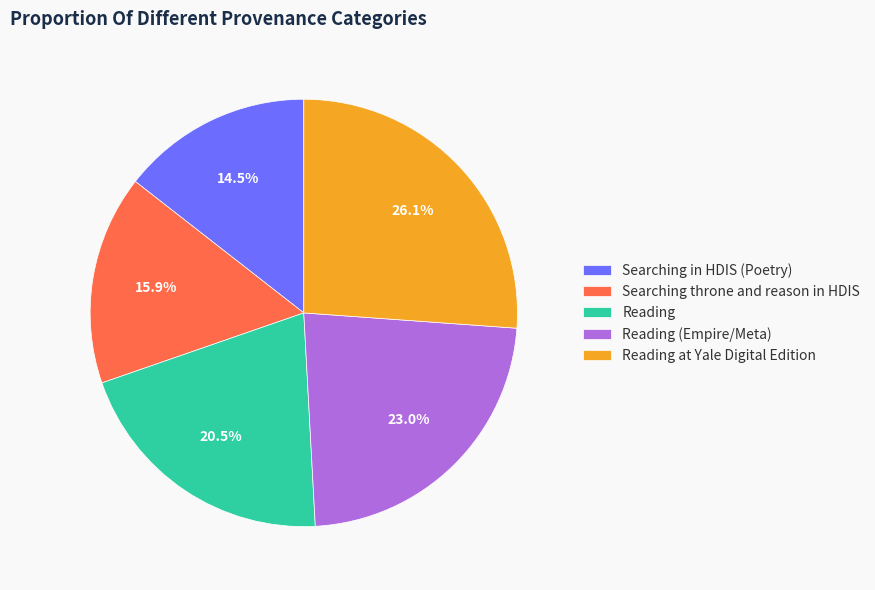

Rank the categories by value from highest to lowest.

Reading at Yale Digital Edition, Reading (Empire/Meta), Reading, Searching throne and reason in HDIS, Searching in HDIS (Poetry)